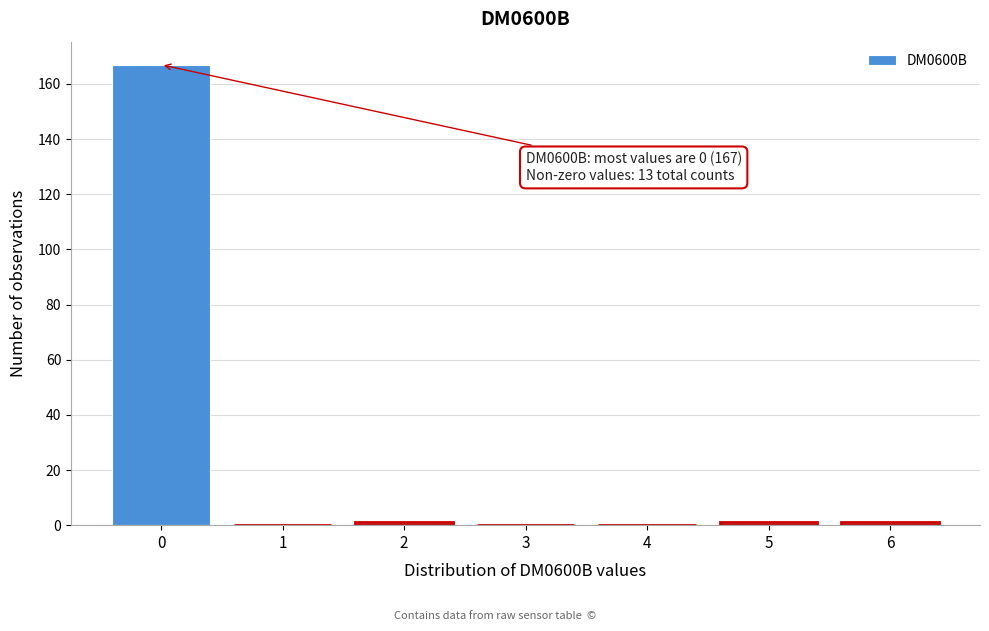

Over which range of the x-axis is the bar tallest?

-0.5 to 0.5